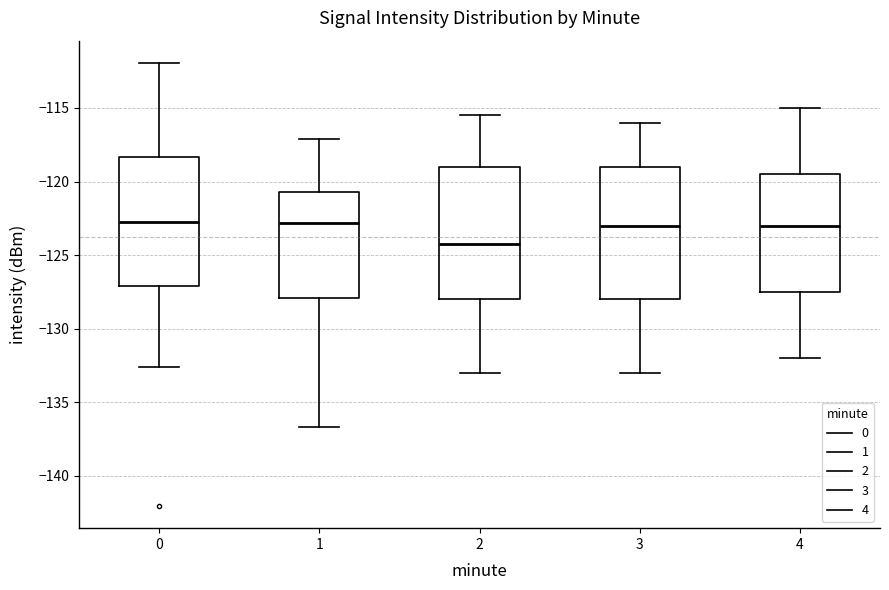

Reading left to right, transcribe this box plot: for each box, give where its median line is, the range the box spans, and where its two whiskers end, as read against the y-axis. The values are not printed on the chart, so give them approximately, as read against the axis.

0: median -122.5, box -127.0 to -118.5, whiskers -132.5 to -112.0
1: median -123.0, box -128.0 to -120.5, whiskers -136.5 to -117.0
2: median -124.0, box -128.0 to -119.0, whiskers -133.0 to -115.5
3: median -123.0, box -128.0 to -119.0, whiskers -133.0 to -116.0
4: median -123.0, box -127.5 to -119.5, whiskers -132.0 to -115.0